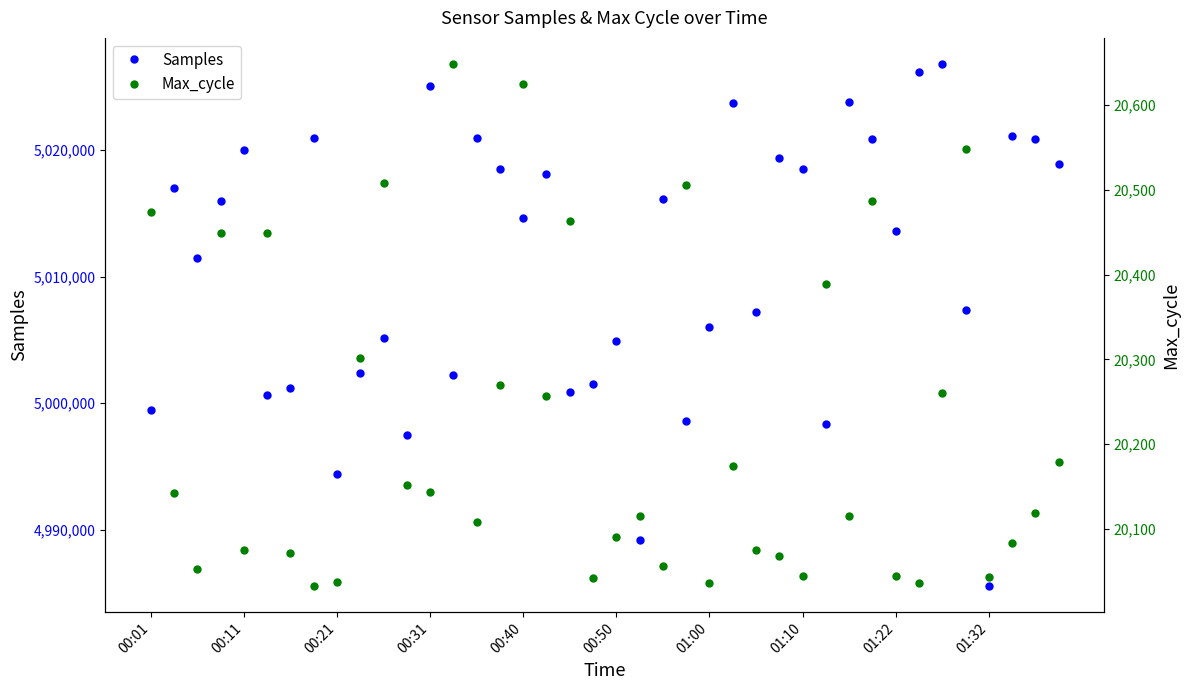

What is the maximum value for Samples?

5026792